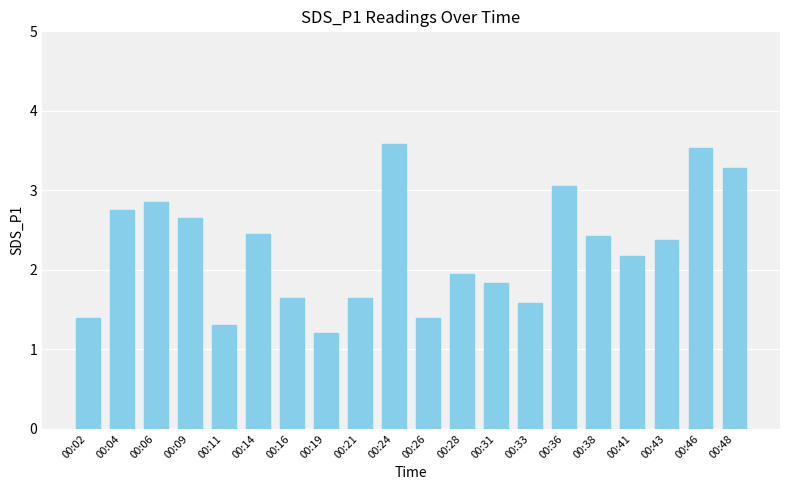

How many bars are there in total?

20